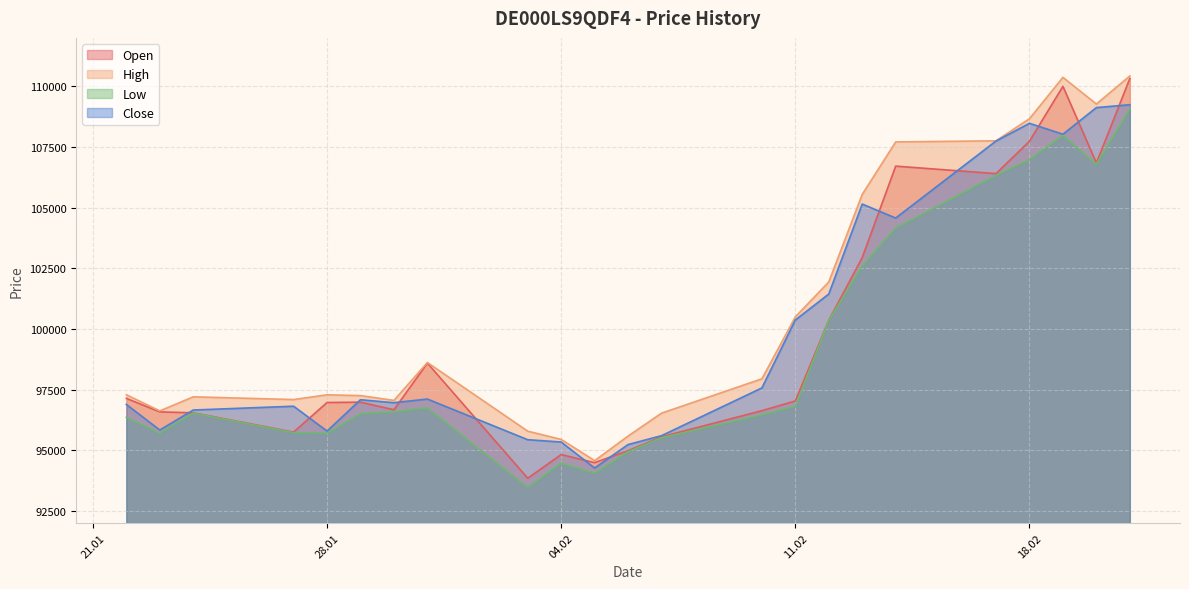

How many interior local peaks does the Low series have?

4